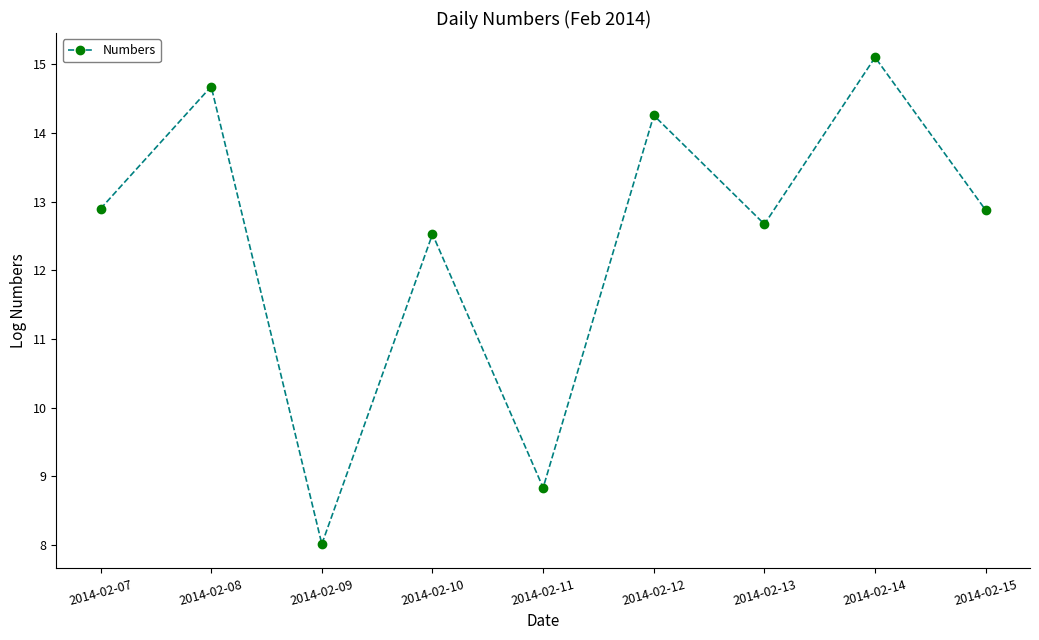

What is the difference between the values at 2014-02-14 and 2014-02-07?

2.2